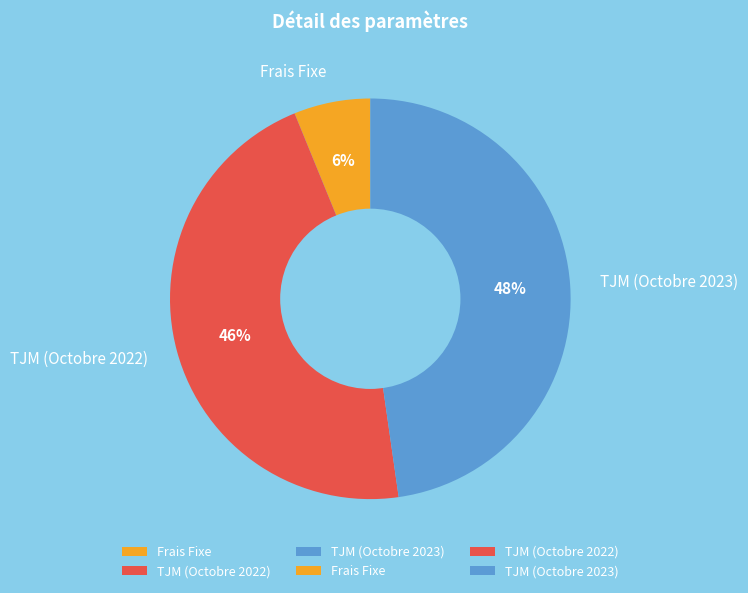

Count the number of slices in the pie.

3